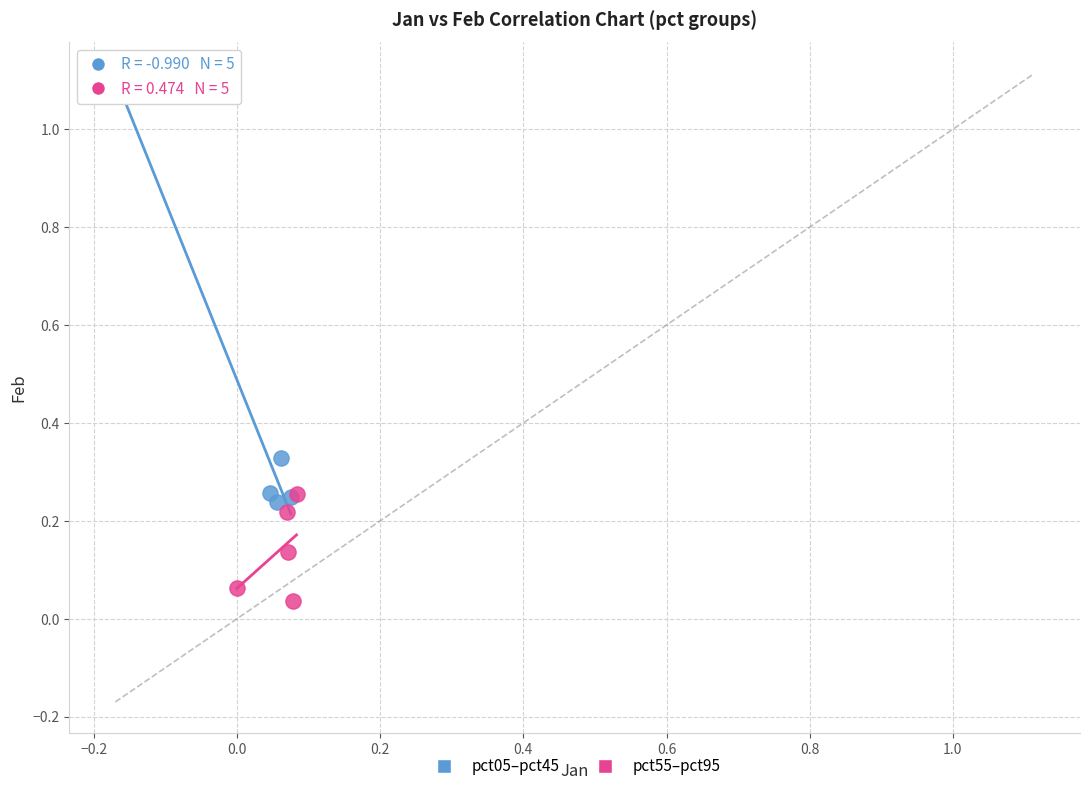

What are all the series names shown in the legend?

pct05–pct45, pct55–pct95